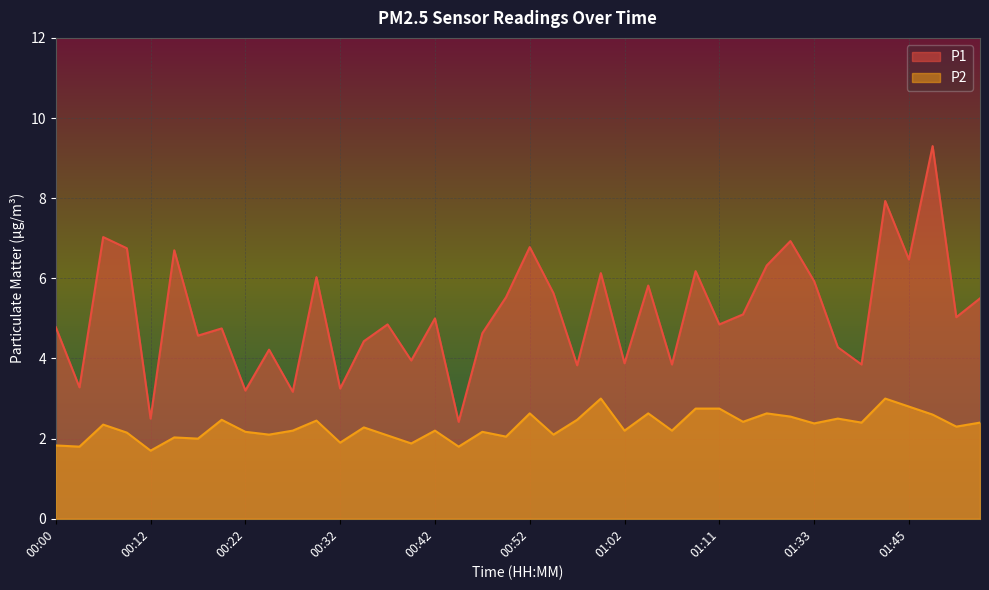

Where does the P1 series first go above 5?

00:07